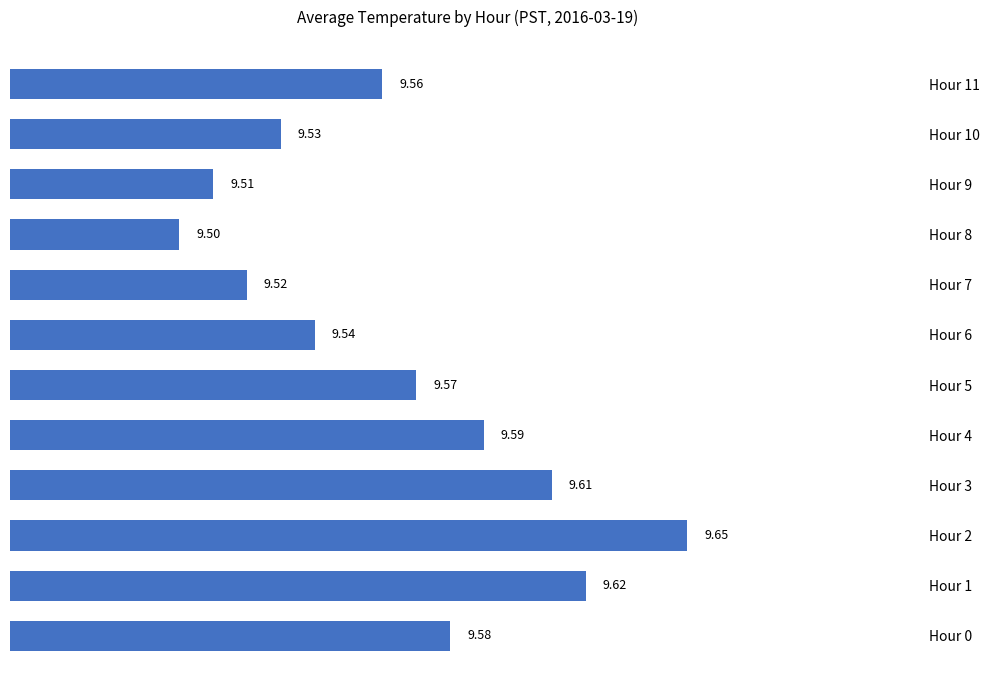

What is the average value?

9.6